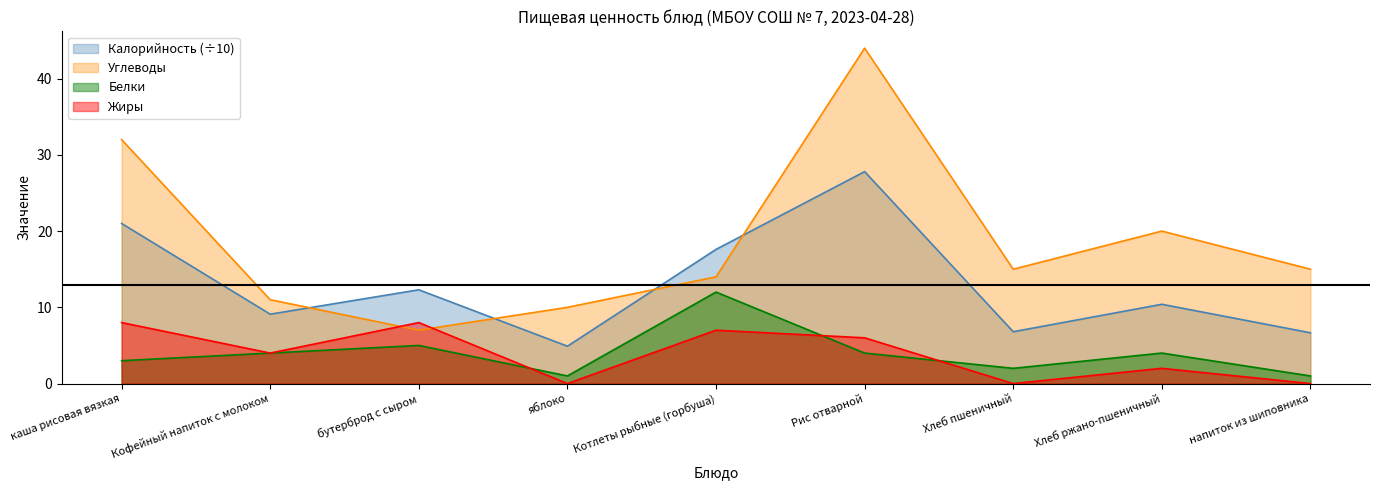

Which series has the largest range (max minus min)?

Углеводы